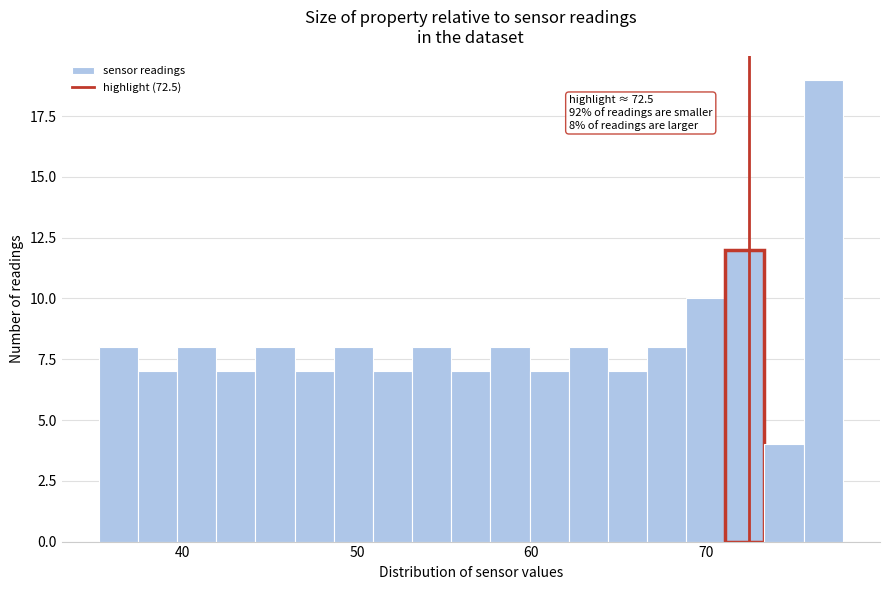

Around what value on the x-axis is the tallest bar? Give the approximate position of its centre, as read against the axis.

77